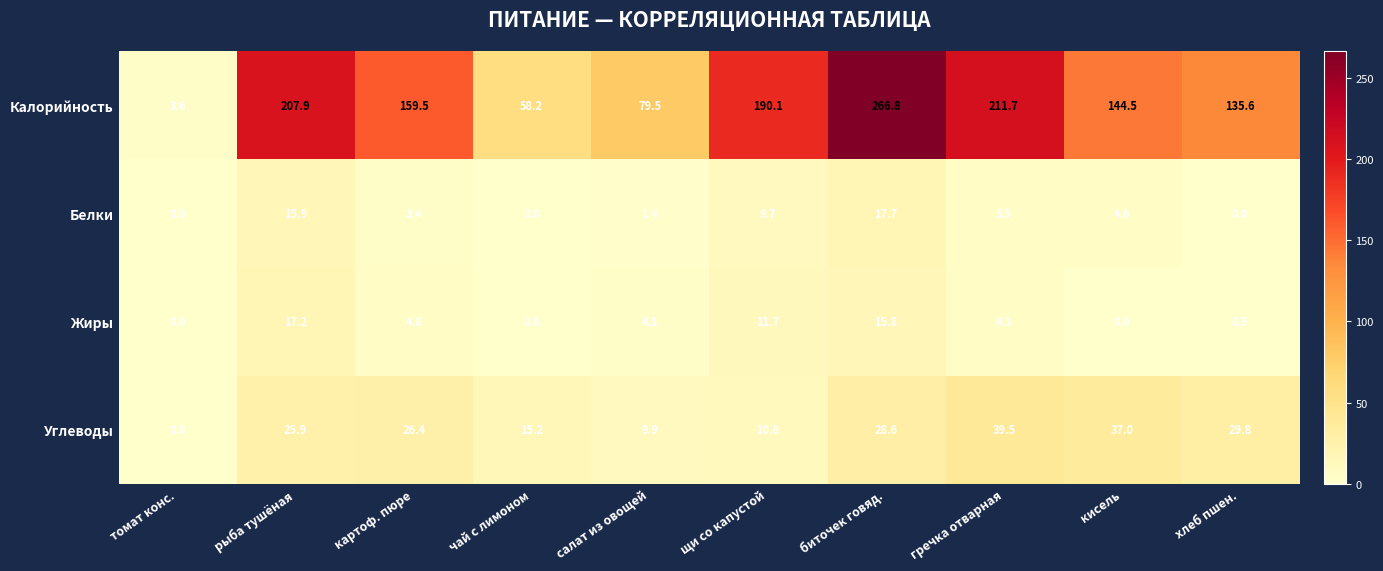

How many distinct data groups are displayed?

4